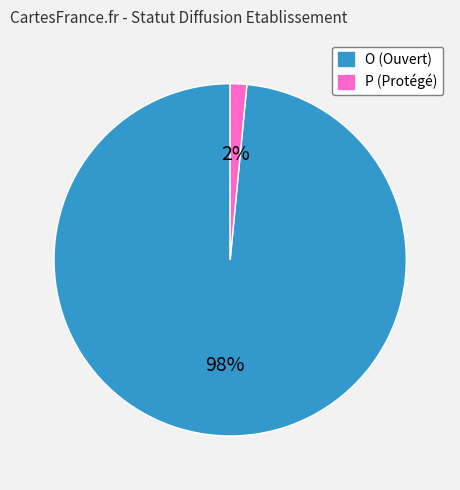

To the nearest percent, what is the average slice percentage?

50%